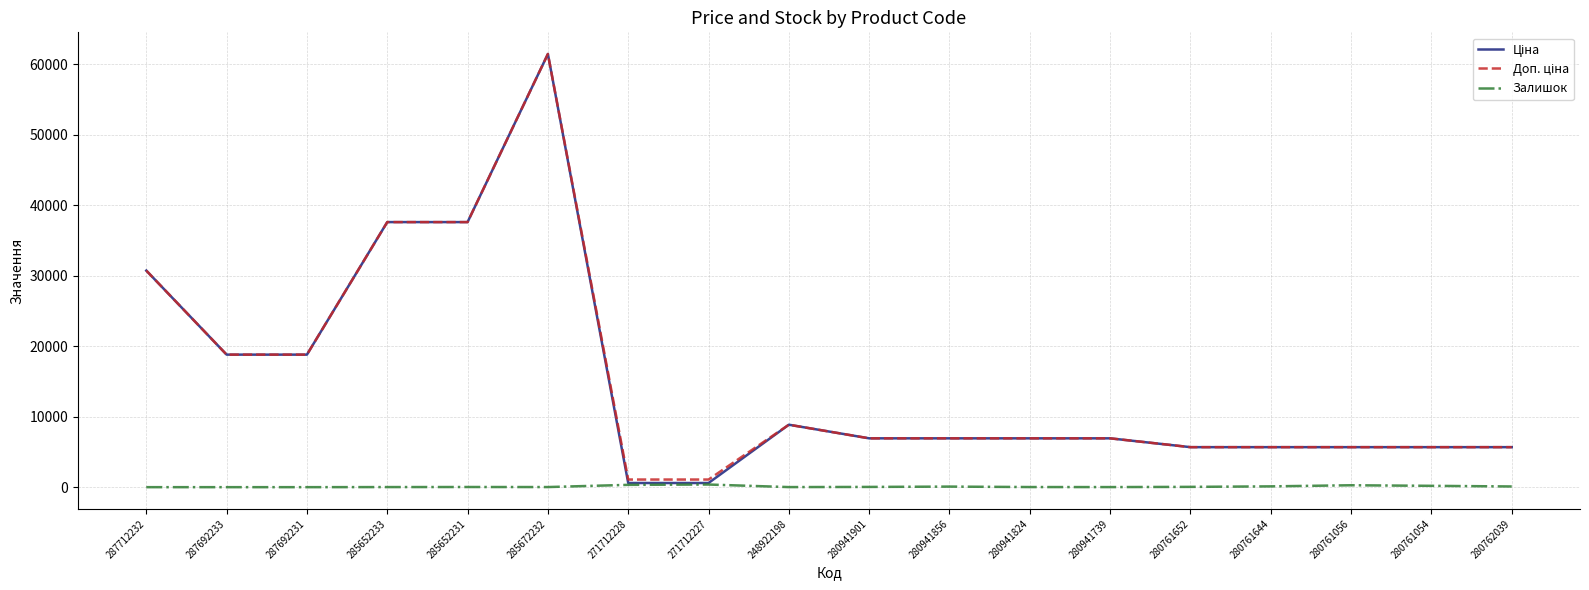

Does the chart have visible grid lines?

Yes